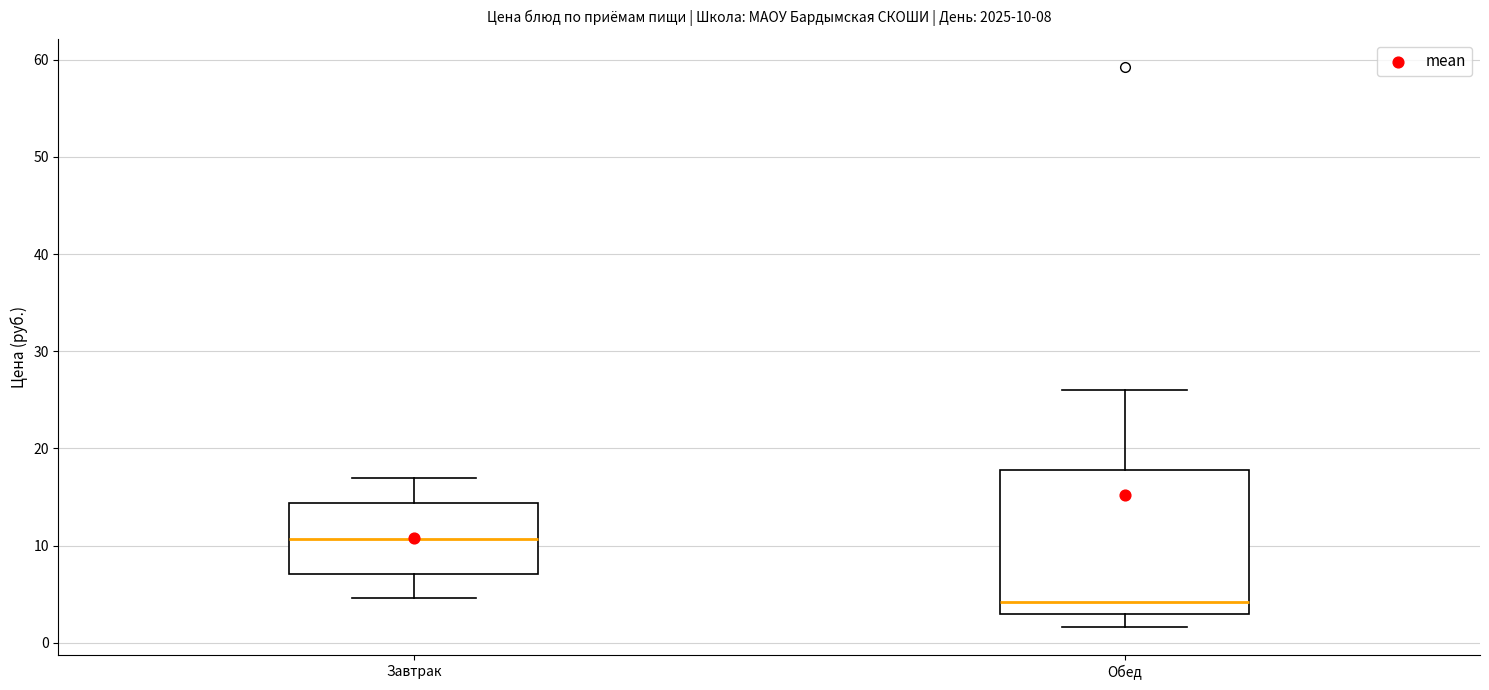

Which box is the tallest, from its lower edge to its upper edge?

Обед